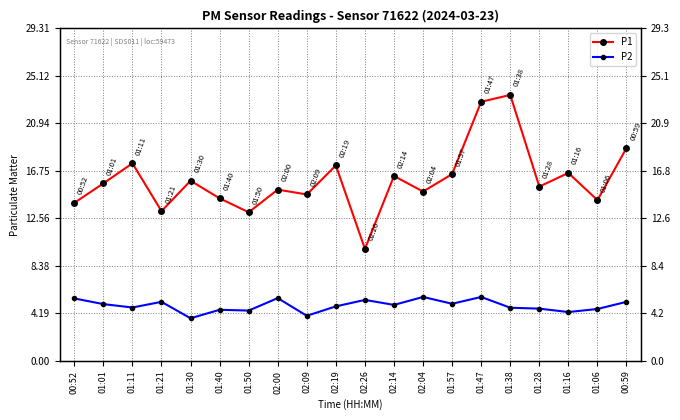

Does the chart have visible grid lines?

Yes